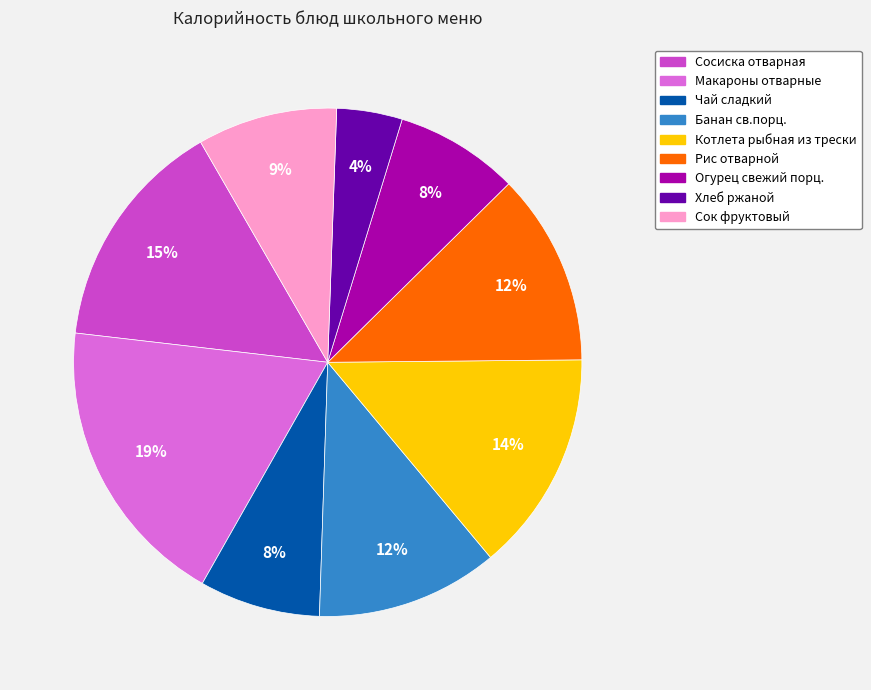

Count the number of slices in the pie.

9